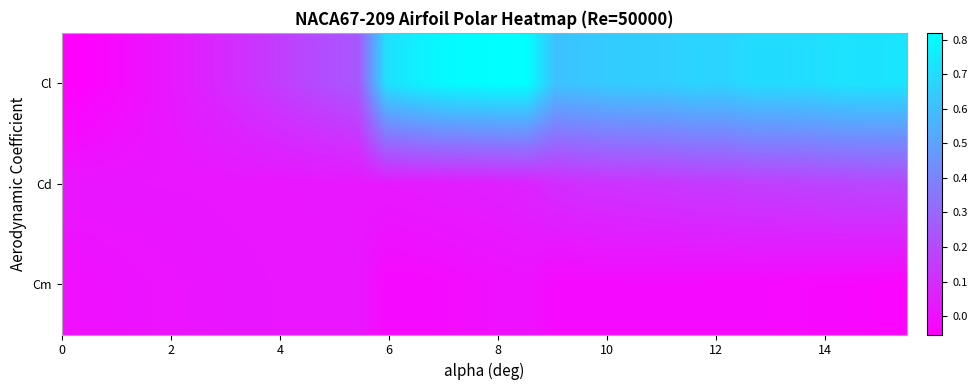

Count the number of categories in the chart.

30